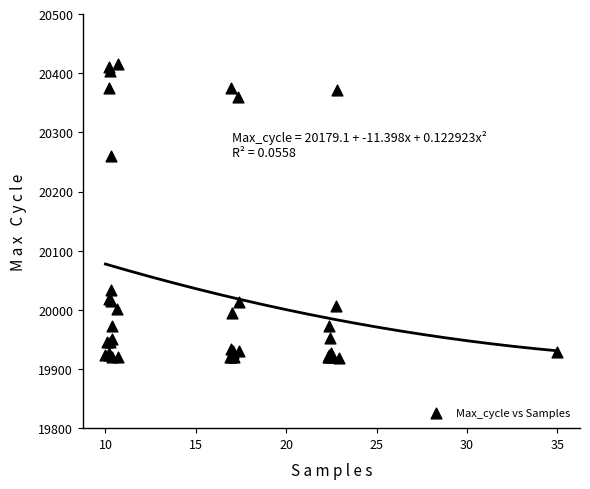

What Y value in the scatter plot is closest to 20166?

20260